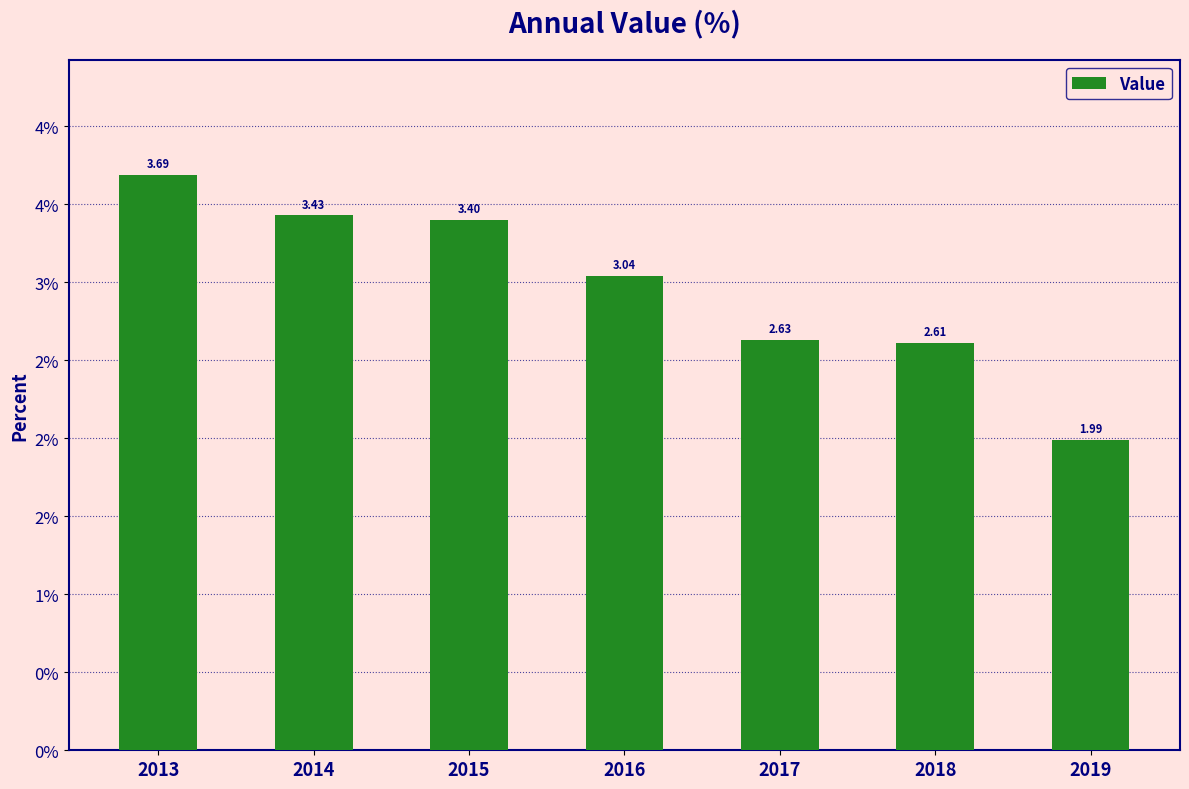

Which label corresponds to the smallest value in the chart?

2019